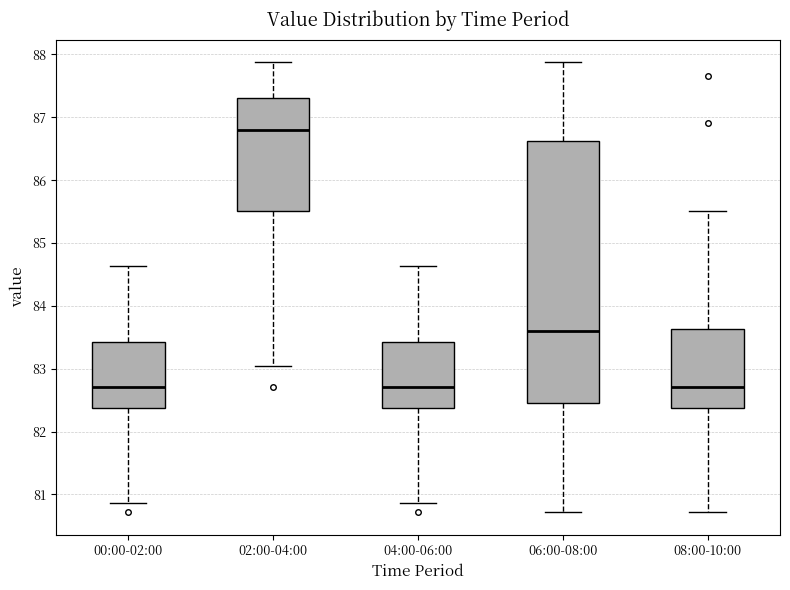

Where is the upper edge of the box for 04:00-06:00 on the y-axis? The values are not printed on the chart, so give them approximately, as read against the axis.

83.4